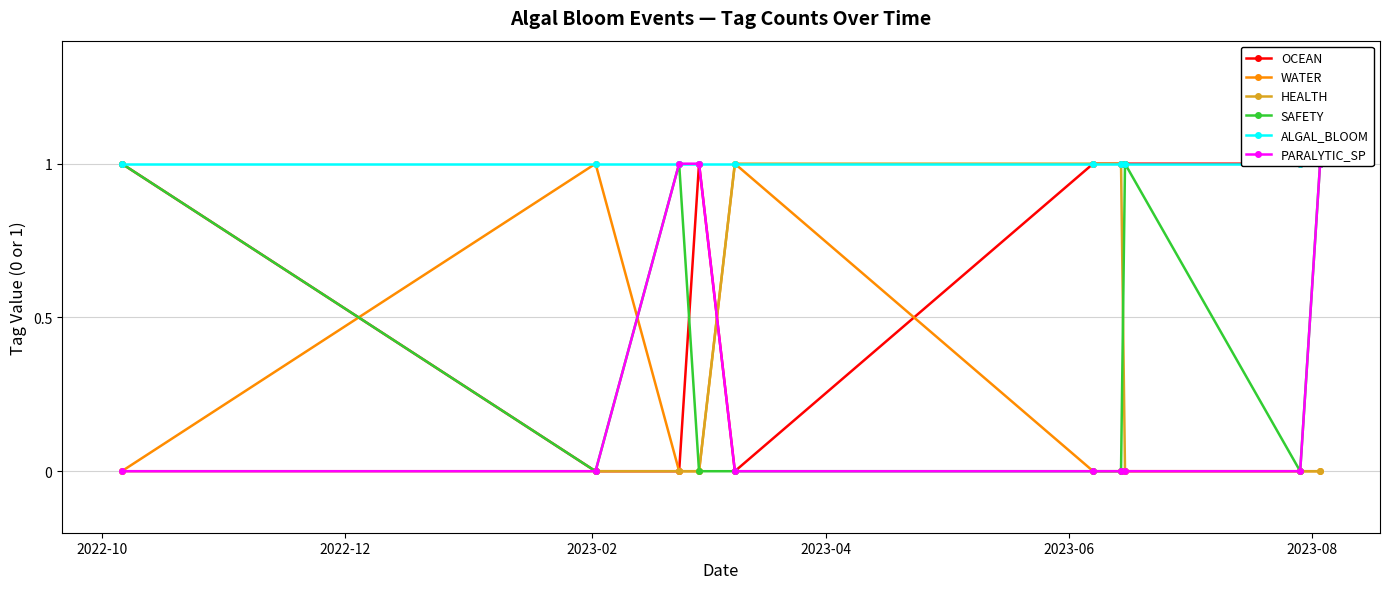

What is the average value of the ALGAL_BLOOM series?

1